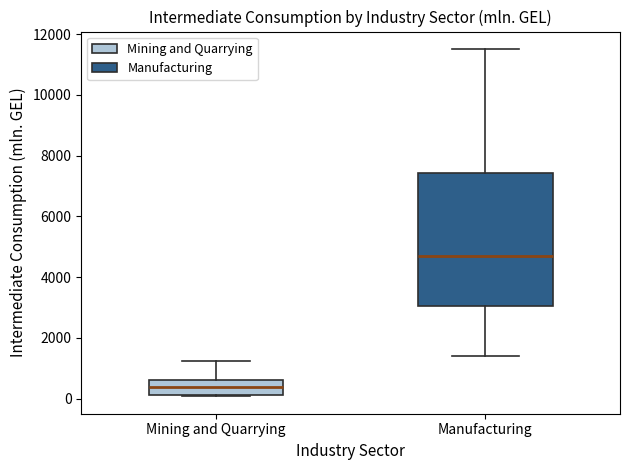

Comparing the boxes themselves (not the whiskers), which one is the tallest?

Manufacturing